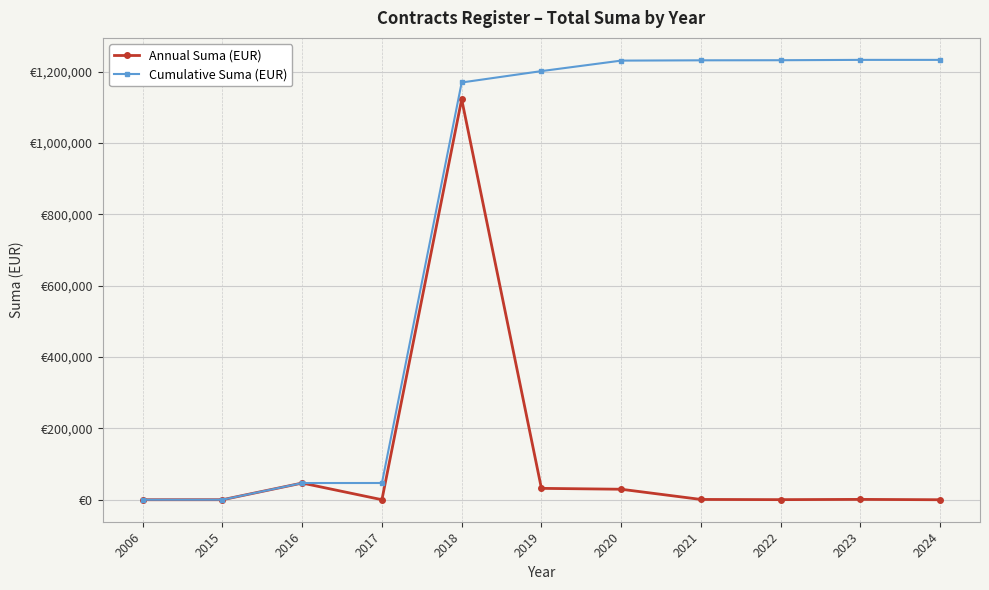

At which label does Cumulative Suma (EUR) reach its peak?

2023